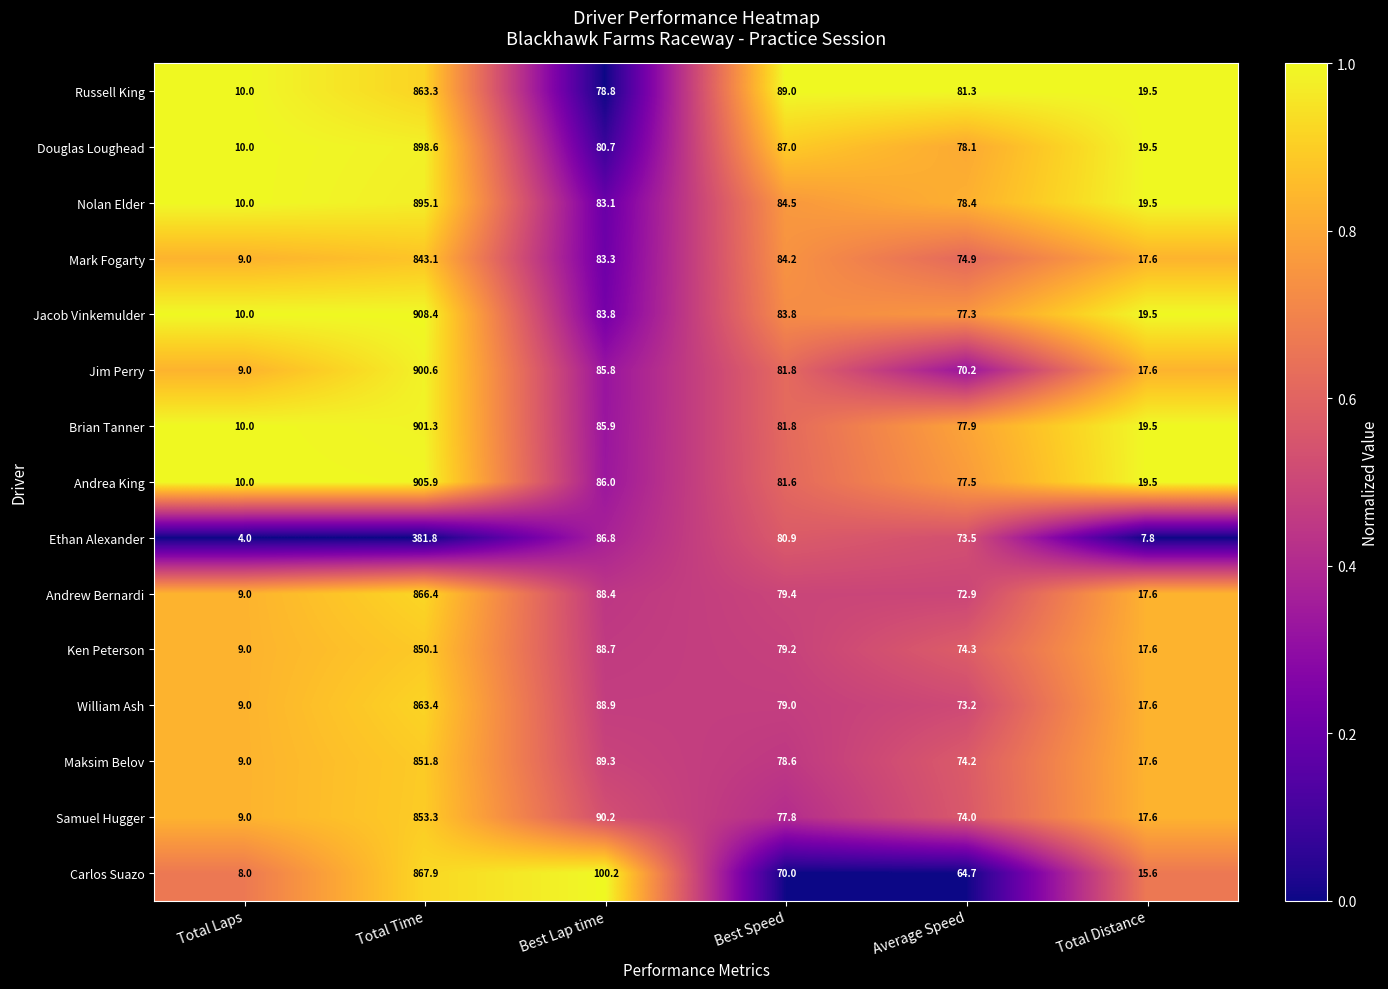

Rank the series by their maximum value, from highest to lowest.

Jacob Vinkemulder, Andrea King, Brian Tanner, Jim Perry, Douglas Loughead, Nolan Elder, Carlos Suazo, Andrew Bernardi, William Ash, Russell King, Samuel Hugger, Maksim Belov, Ken Peterson, Mark Fogarty, Ethan Alexander